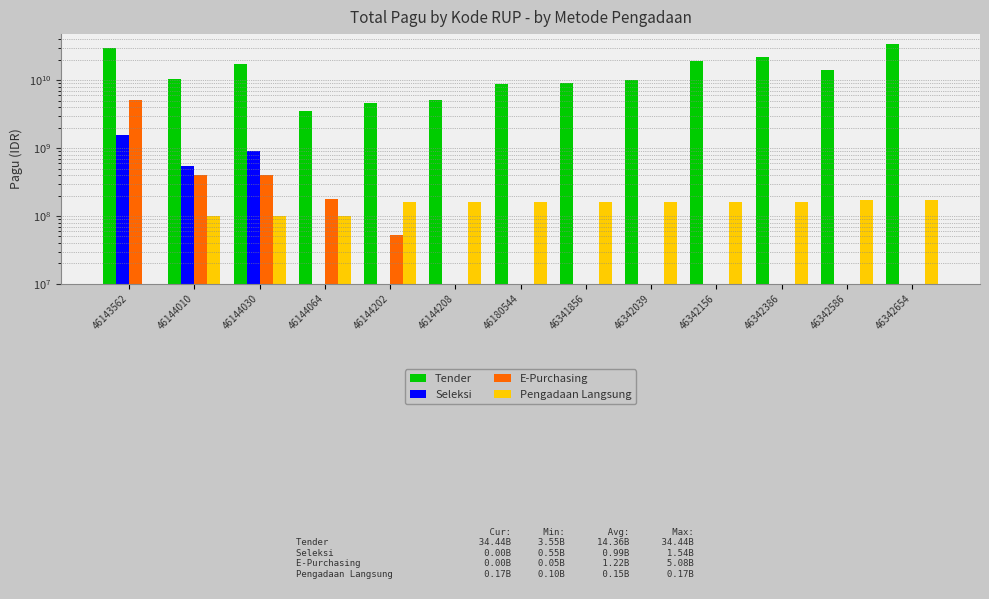

Which label corresponds to the largest value in the chart?

46342654